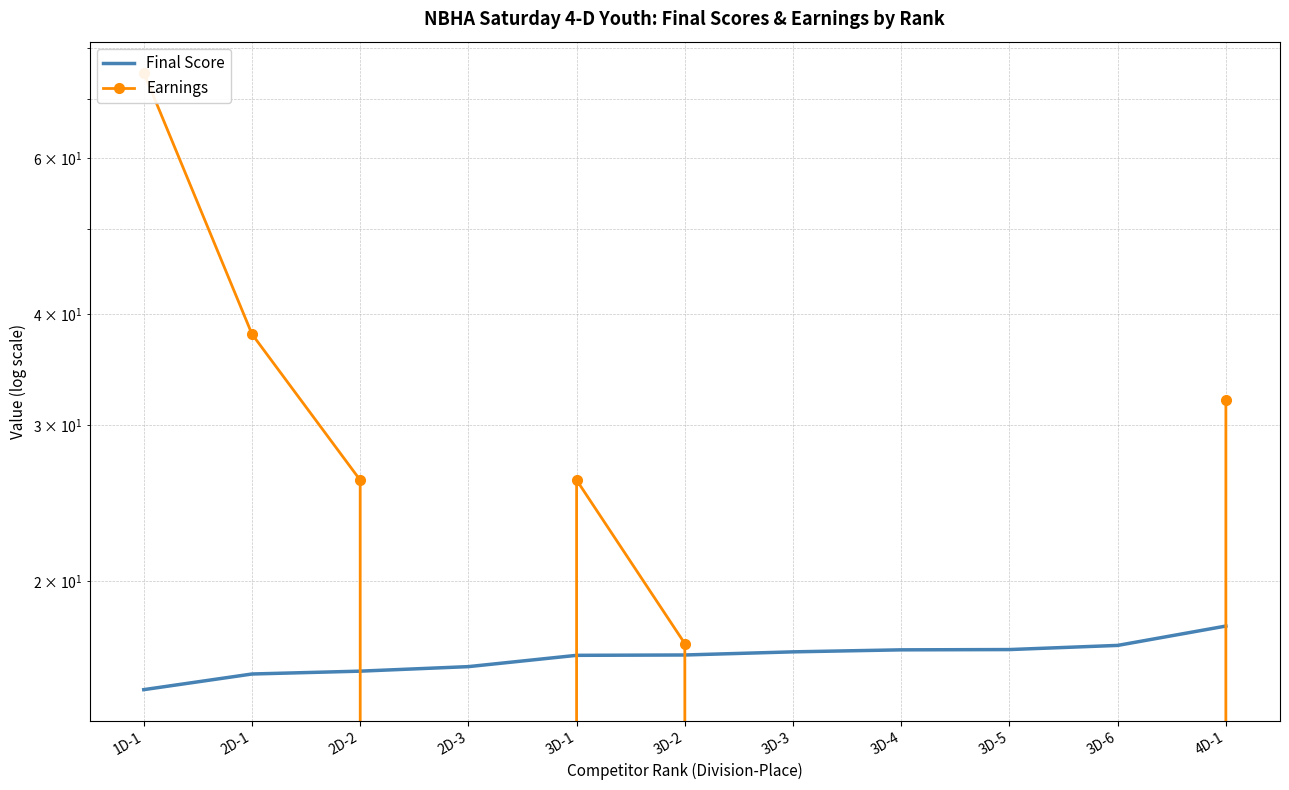

What is the lowest value of the Final Score series?

15.1